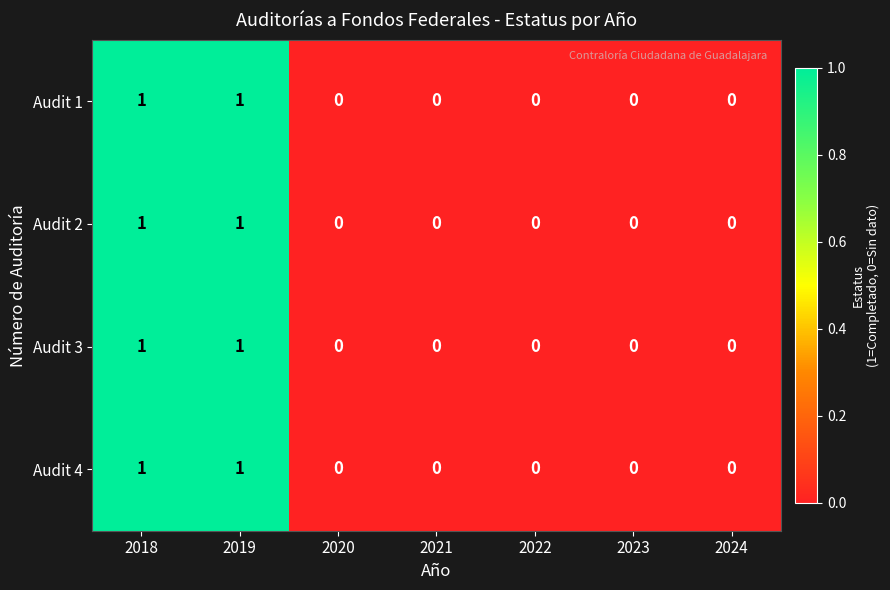

How many positive values does the Audit 4 series have?

2